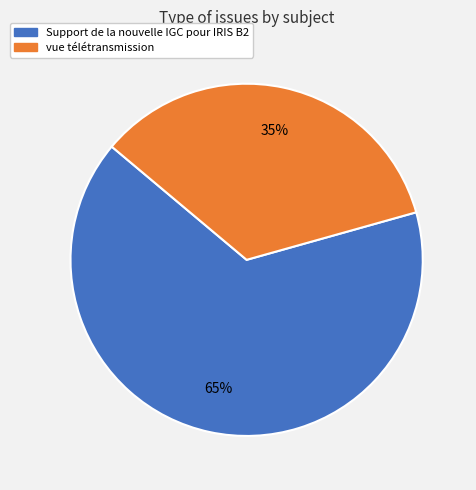

What is the ratio of the value at vue télétransmission to the value at Support de la nouvelle IGC pour IRIS B2?

0.5